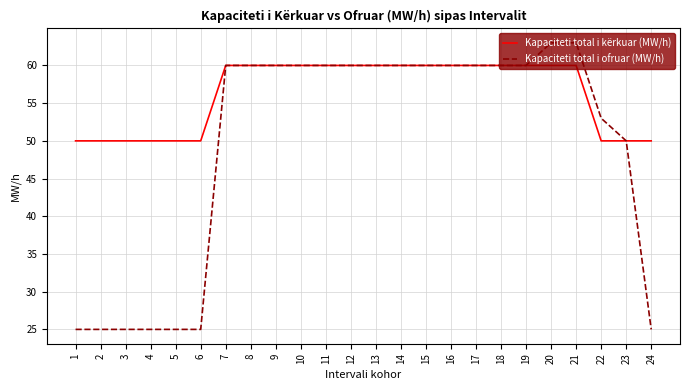

Reading left to right, transcribe all the data shown in this chart.

Kapaciteti total i kërkuar (MW/h): 1=50	2=50	3=50	4=50	5=50	6=50	7=60	8=60	9=60	10=60	11=60	12=60	13=60	14=60	15=60	16=60	17=60	18=60	19=60	20=60	21=60	22=50	23=50	24=50
Kapaciteti total i ofruar (MW/h): 1=25	2=25	3=25	4=25	5=25	6=25	7=60	8=60	9=60	10=60	11=60	12=60	13=60	14=60	15=60	16=60	17=60	18=60	19=60	20=63	21=63	22=53	23=50	24=25